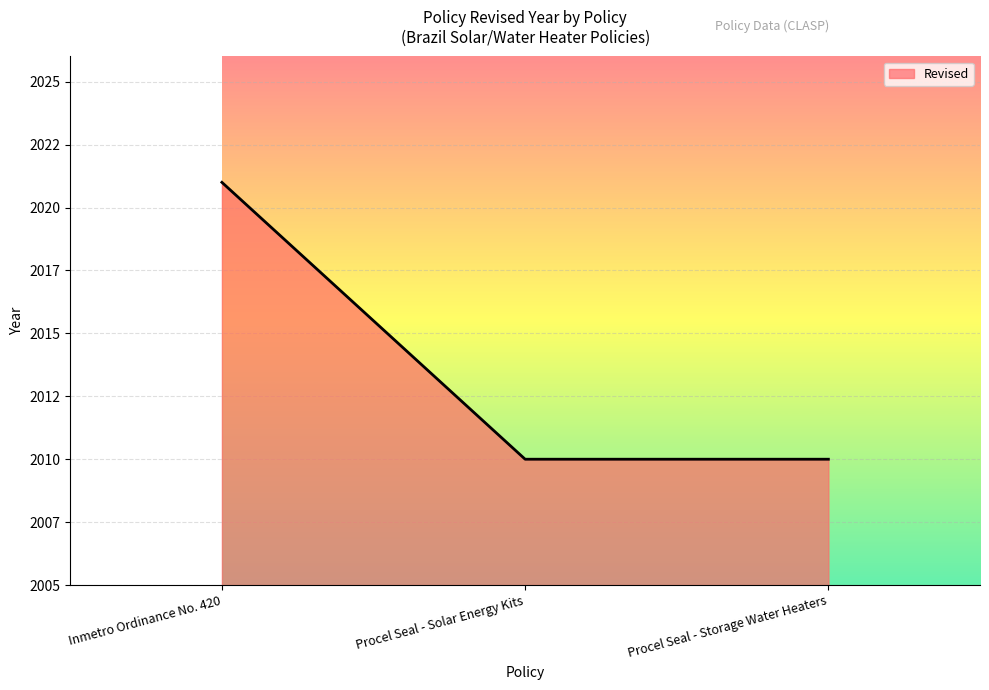

Is this an area chart (filled region under the line)?

Yes